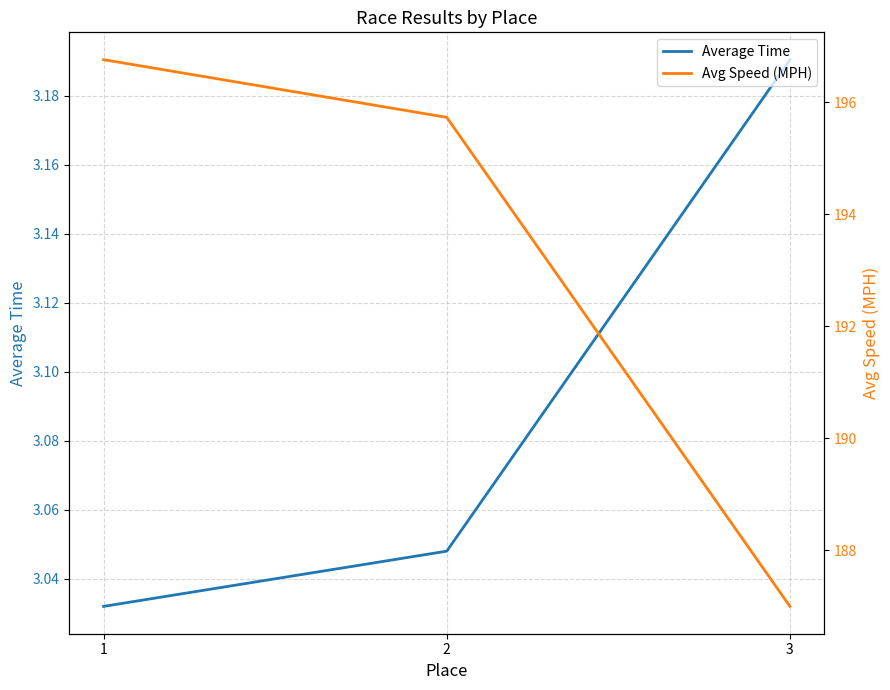

At how many categories does at least one series exceed 159?

3